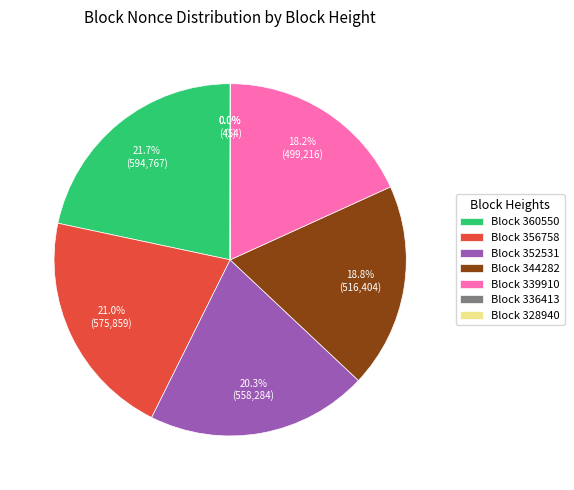

What is the ratio of the value at Block 356758 to the value at Block 352531?

1.0